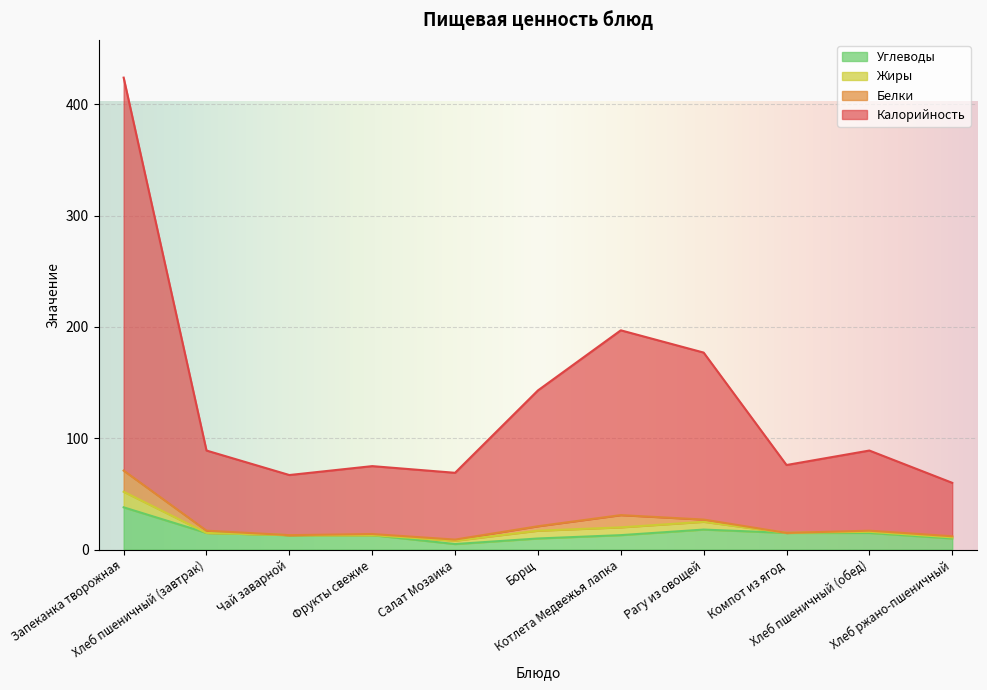

What is the label of the 3rd point from the left?

Чай заварной